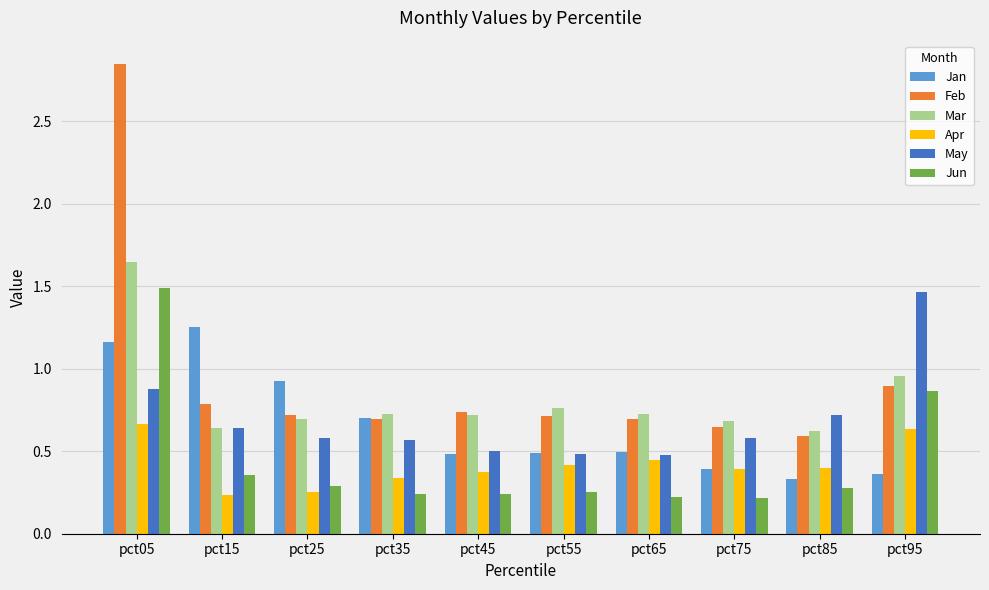

What is the sum of all Apr values?

4.2